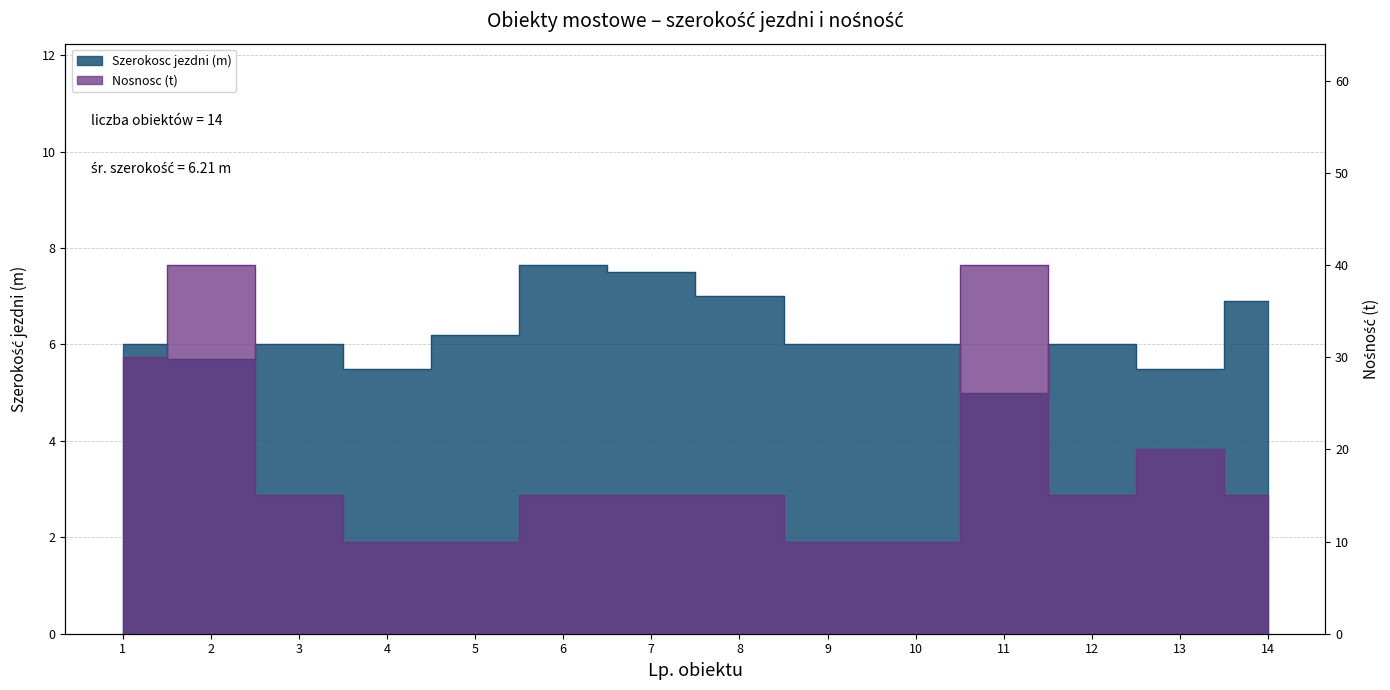

True or false: Nosnosc (t) has more than 0 interior local peaks.

True